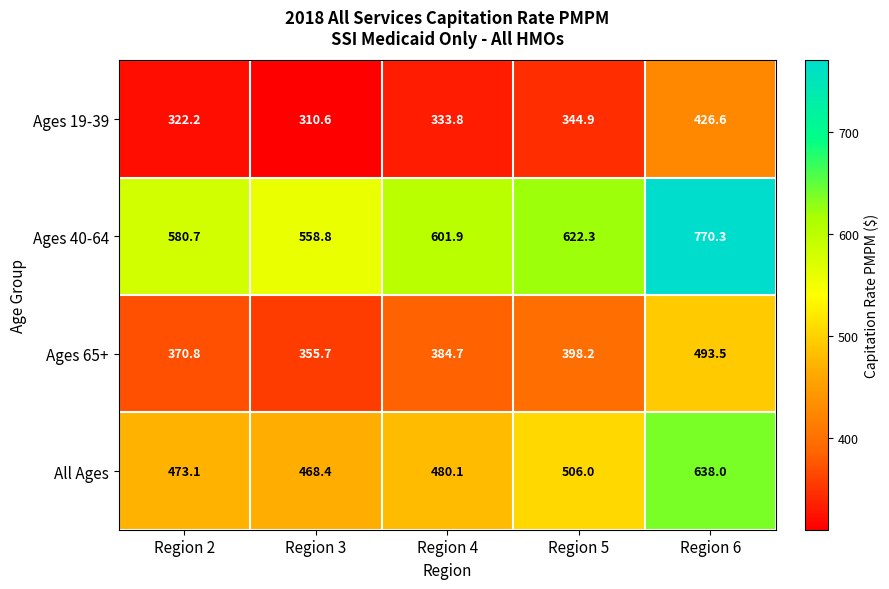

At how many categories does at least one series exceed 753?

1